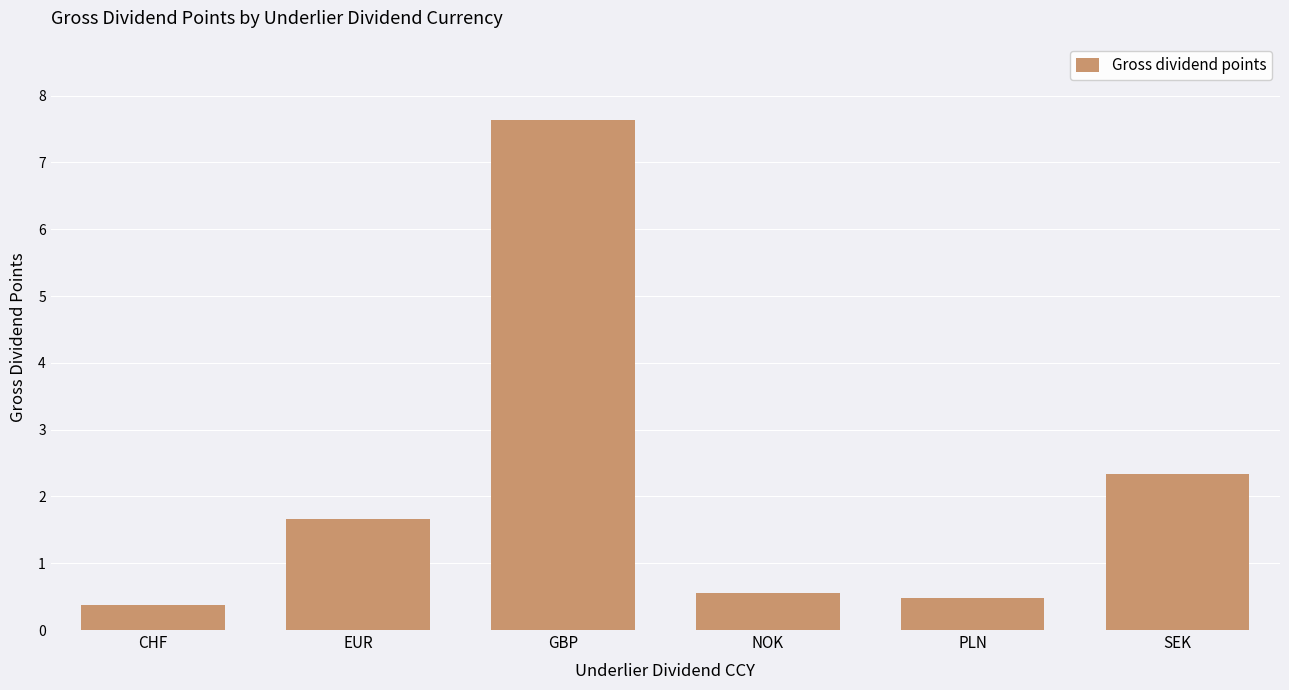

Reading left to right, what are all the values shown in this chart?

0.4	1.7	7.6	0.6	0.5	2.3